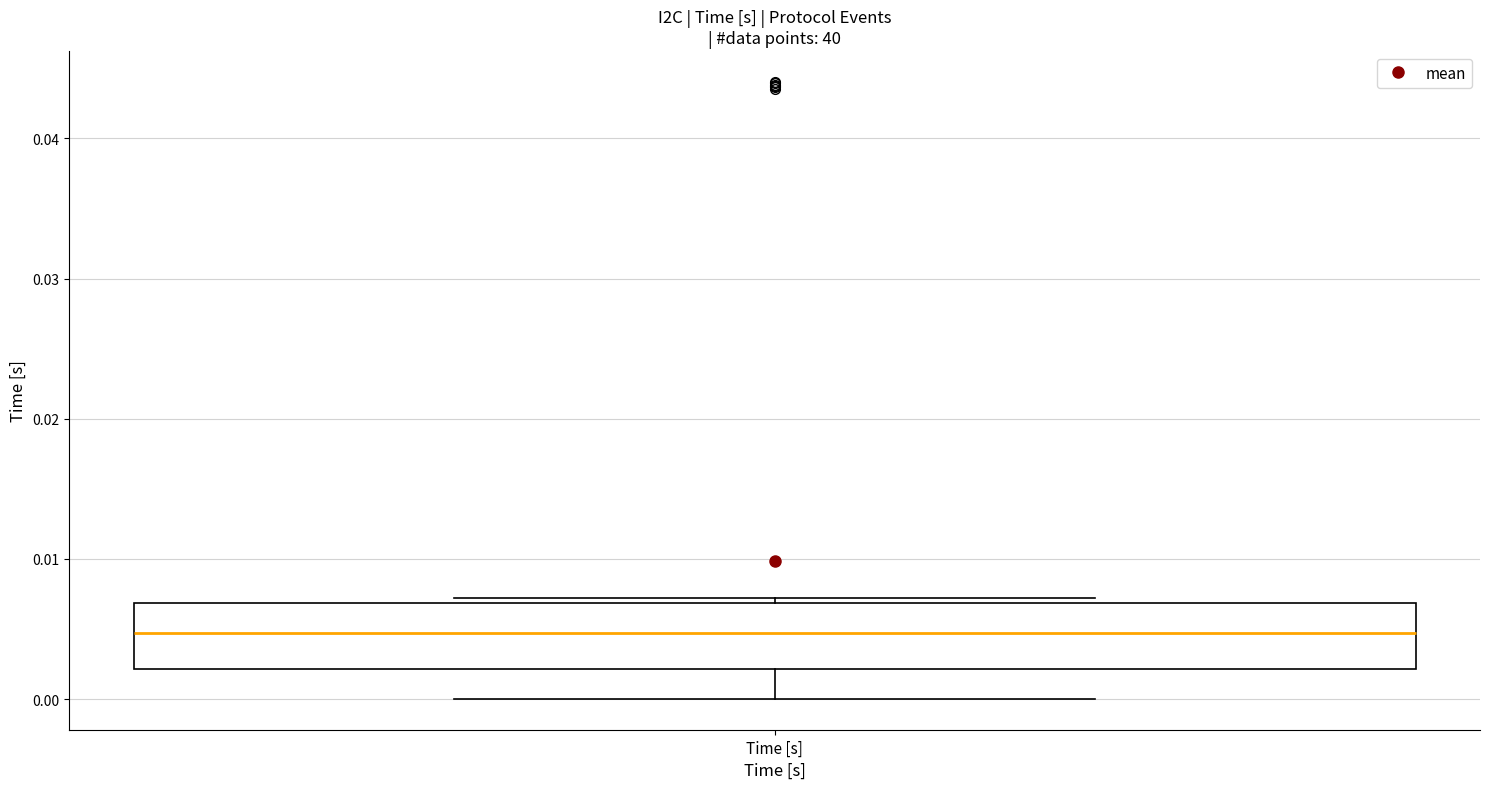

Read this box plot against the y-axis: the position of the median line, the range covered by the box, and the ends of both whiskers. The values are not printed on the chart, so give them approximately, as read against the axis.

median 0.005, box 0.002 to 0.007, whiskers 0.000 to 0.007 (just above the box's upper edge)